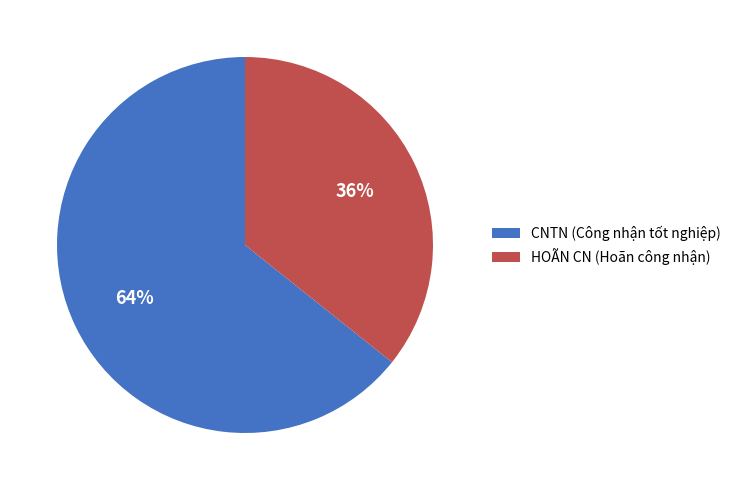

How many slices are in this pie chart?

2